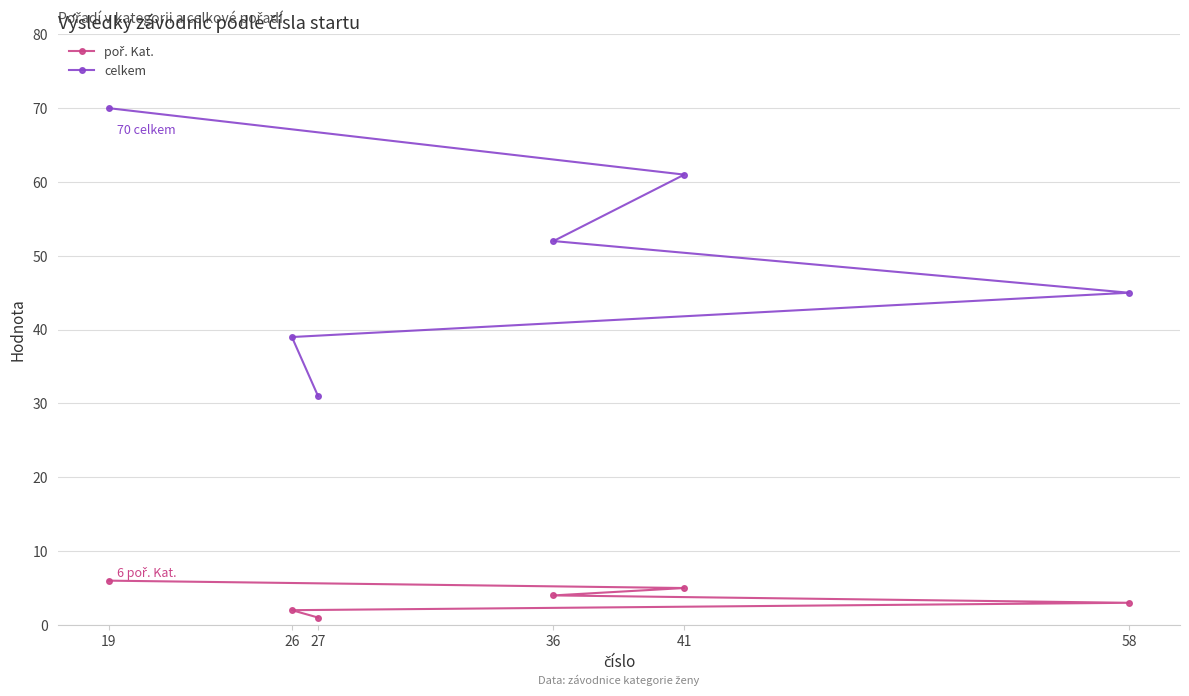

What are all the series names shown in the legend?

poř. Kat., celkem